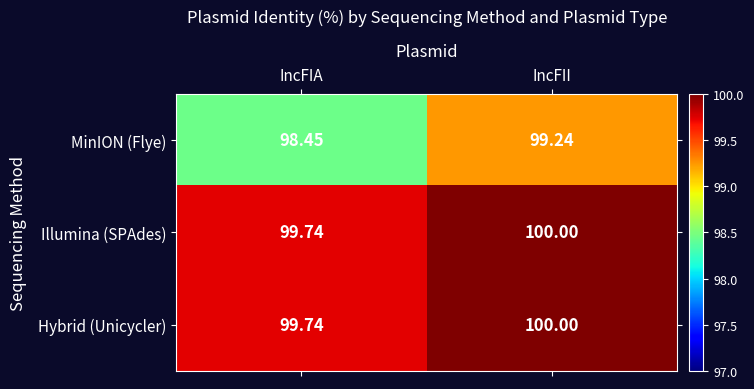

Which label corresponds to the smallest value in the chart?

IncFIA